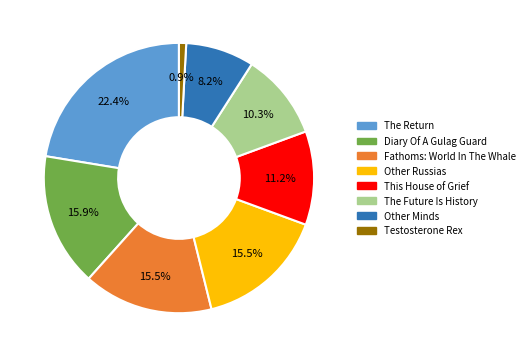

To the nearest percent, what is the average slice percentage?

12%